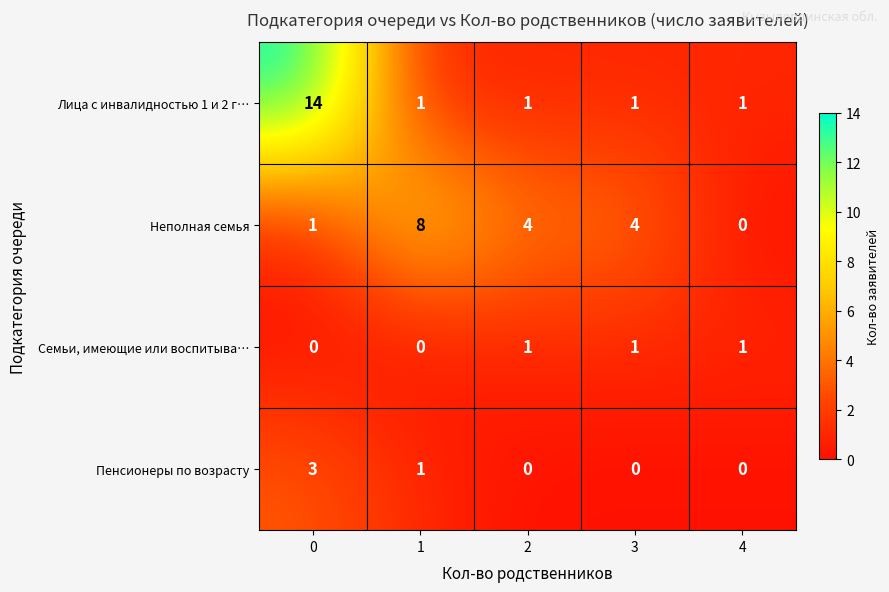

True or false: Неполная семья has a value of 4 at 2.

True